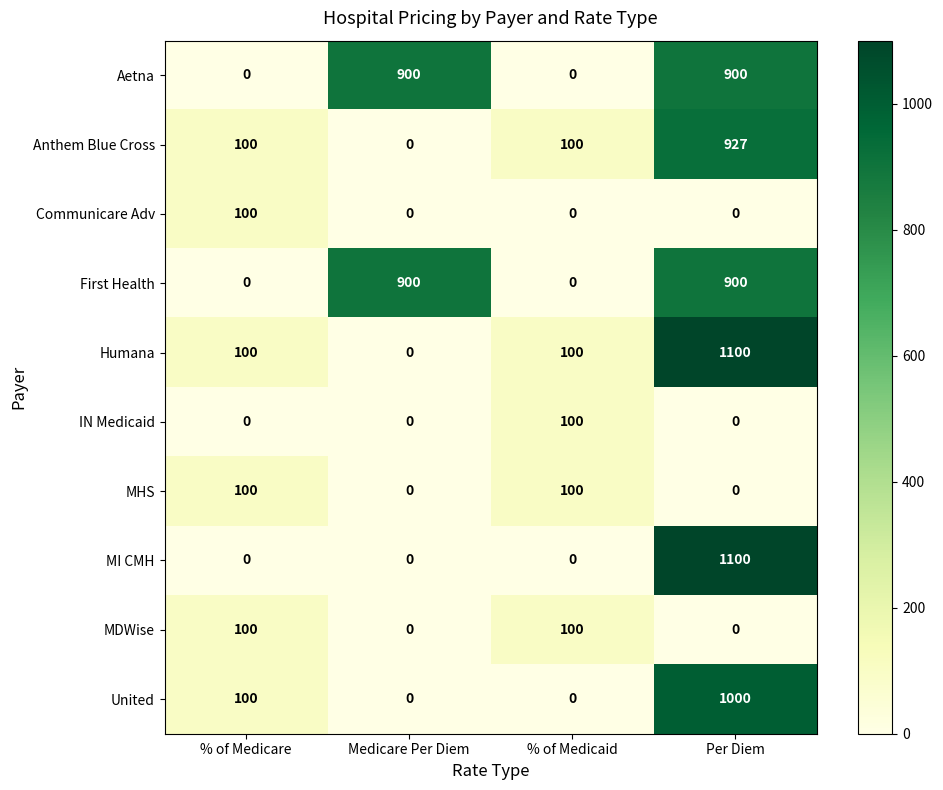

How many First Health values are between 0 and 900?

4